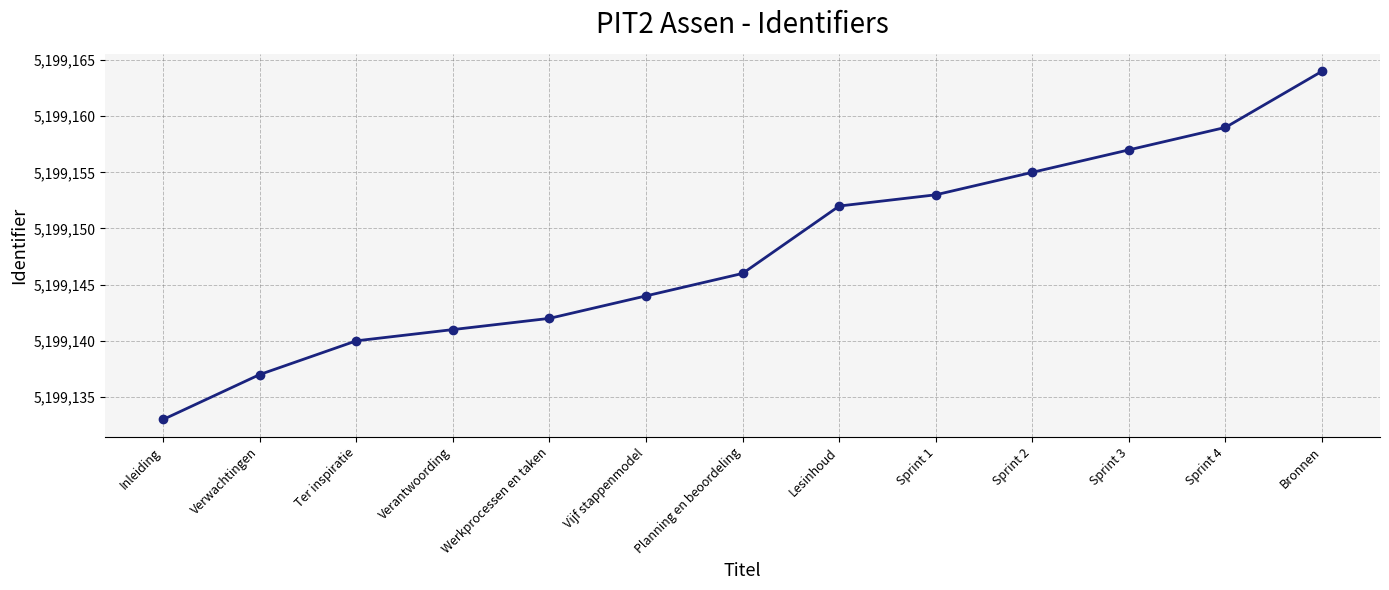

List the labels in order of value, largest first.

Bronnen, Sprint 4, Sprint 3, Sprint 2, Sprint 1, Lesinhoud, Planning en beoordeling, Vijf stappenmodel, Werkprocessen en taken, Verantwoording, Ter inspiratie, Verwachtingen, Inleiding